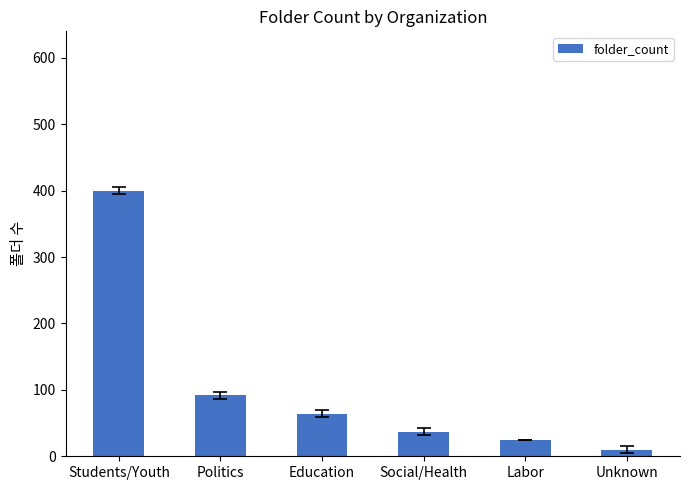

What position from the right is Students/Youth?

6